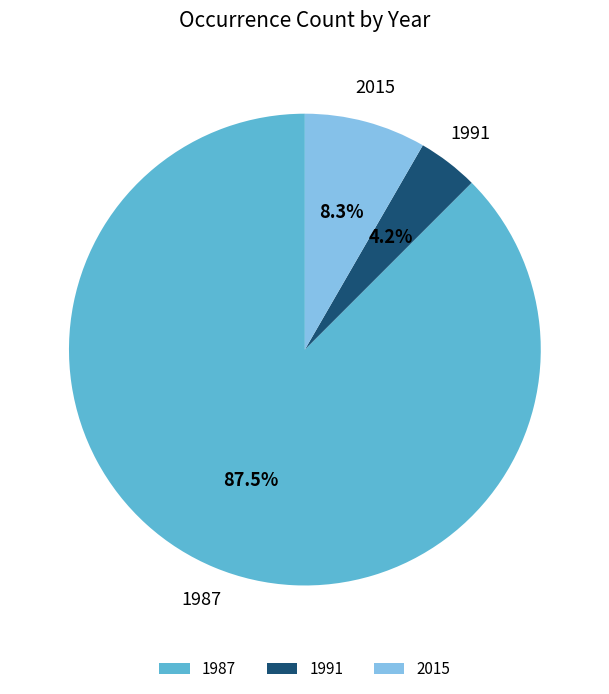

How many slices are in this pie chart?

3